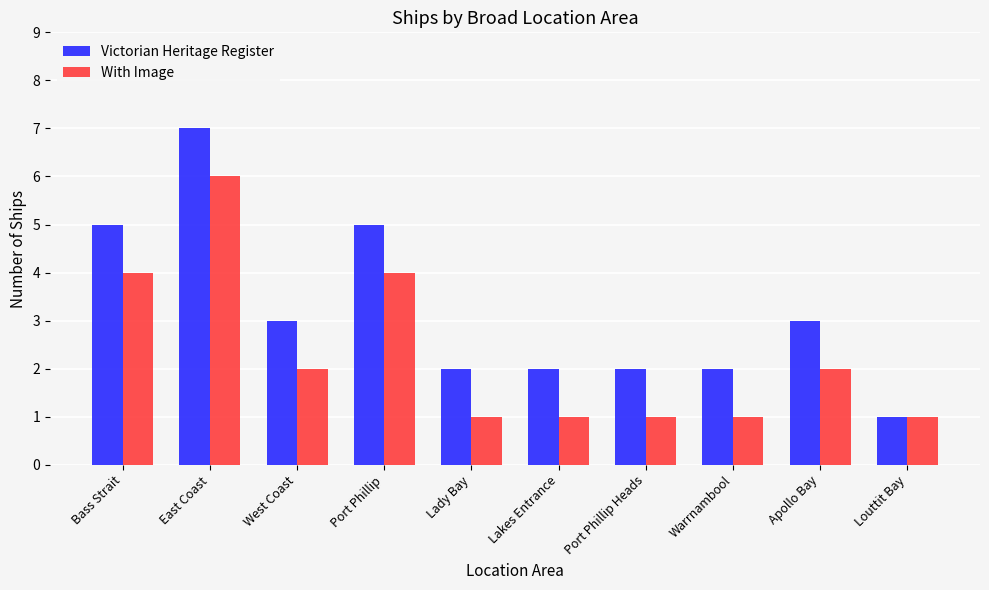

How many distinct data groups are displayed?

2